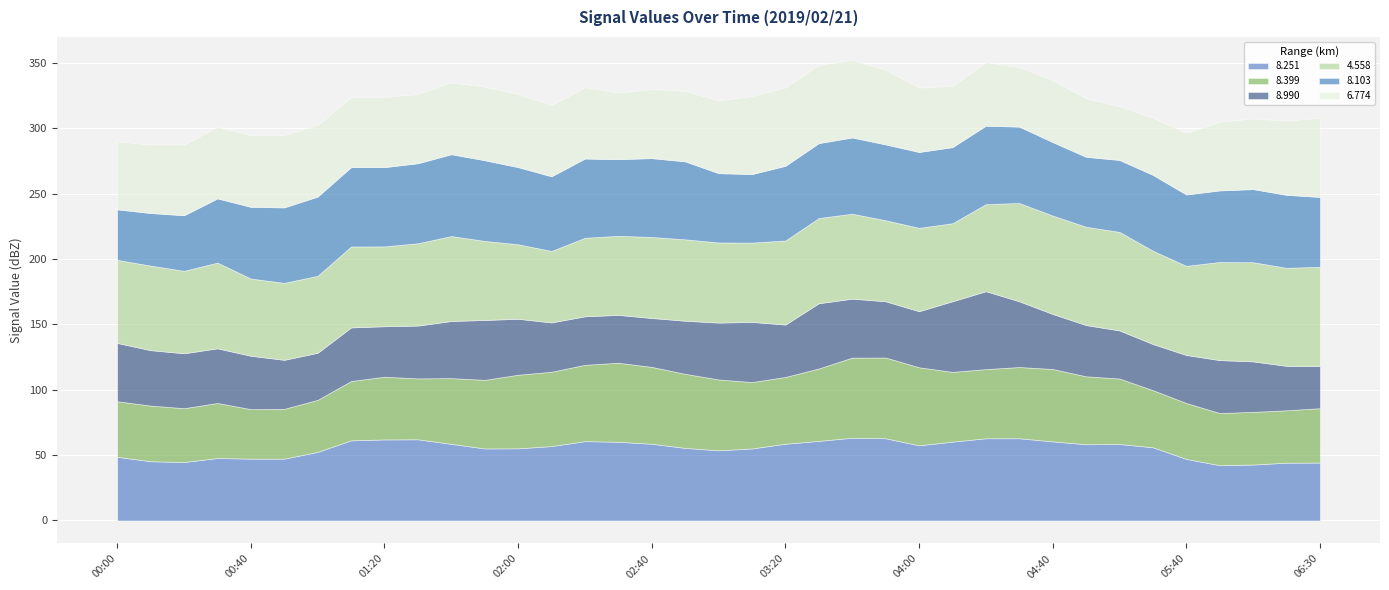

List the series in order of their peak value, lowest first.

8.990, 6.774, 8.399, 8.103, 8.251, 4.558